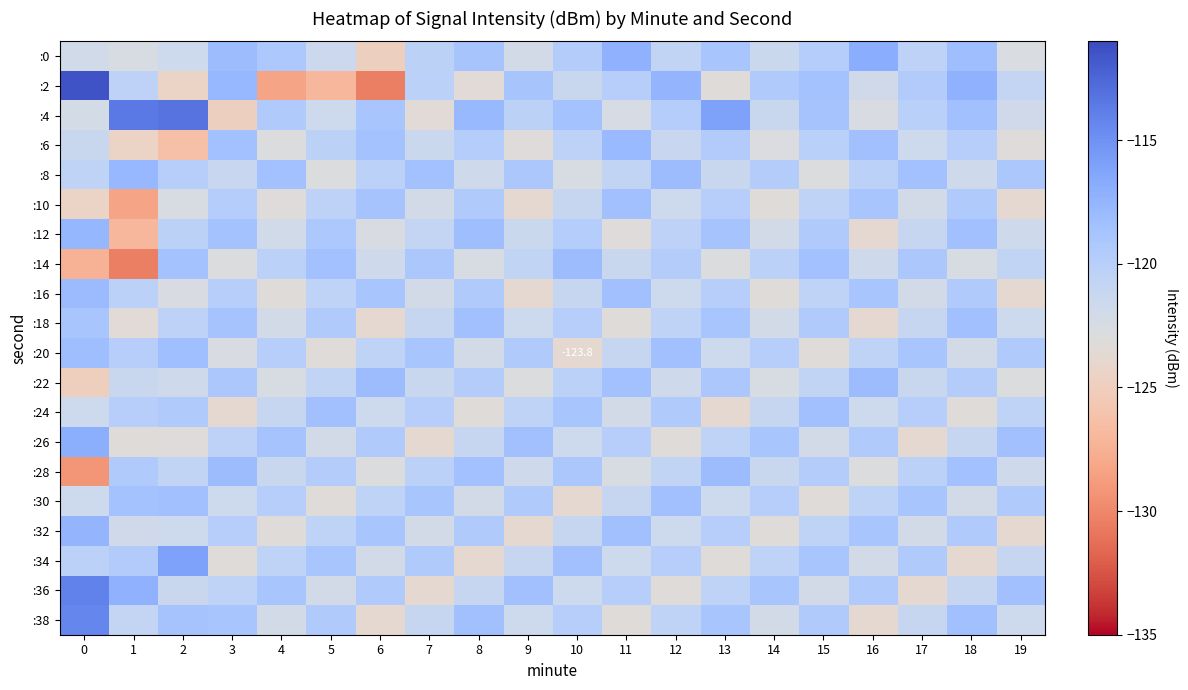

True or false: :8 has a value of -119.9 at 2.

True